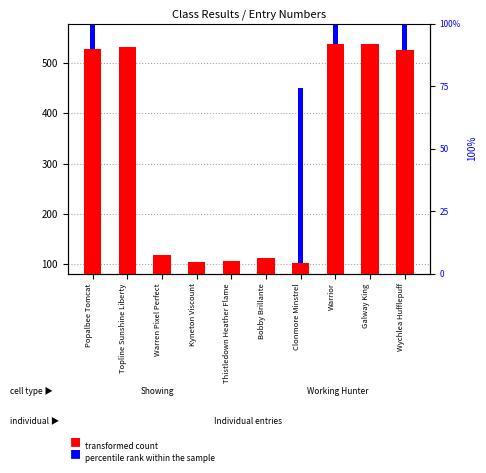

The transformed count series shows 251.7 at Wychlea Hufflepuff. True or false?

False